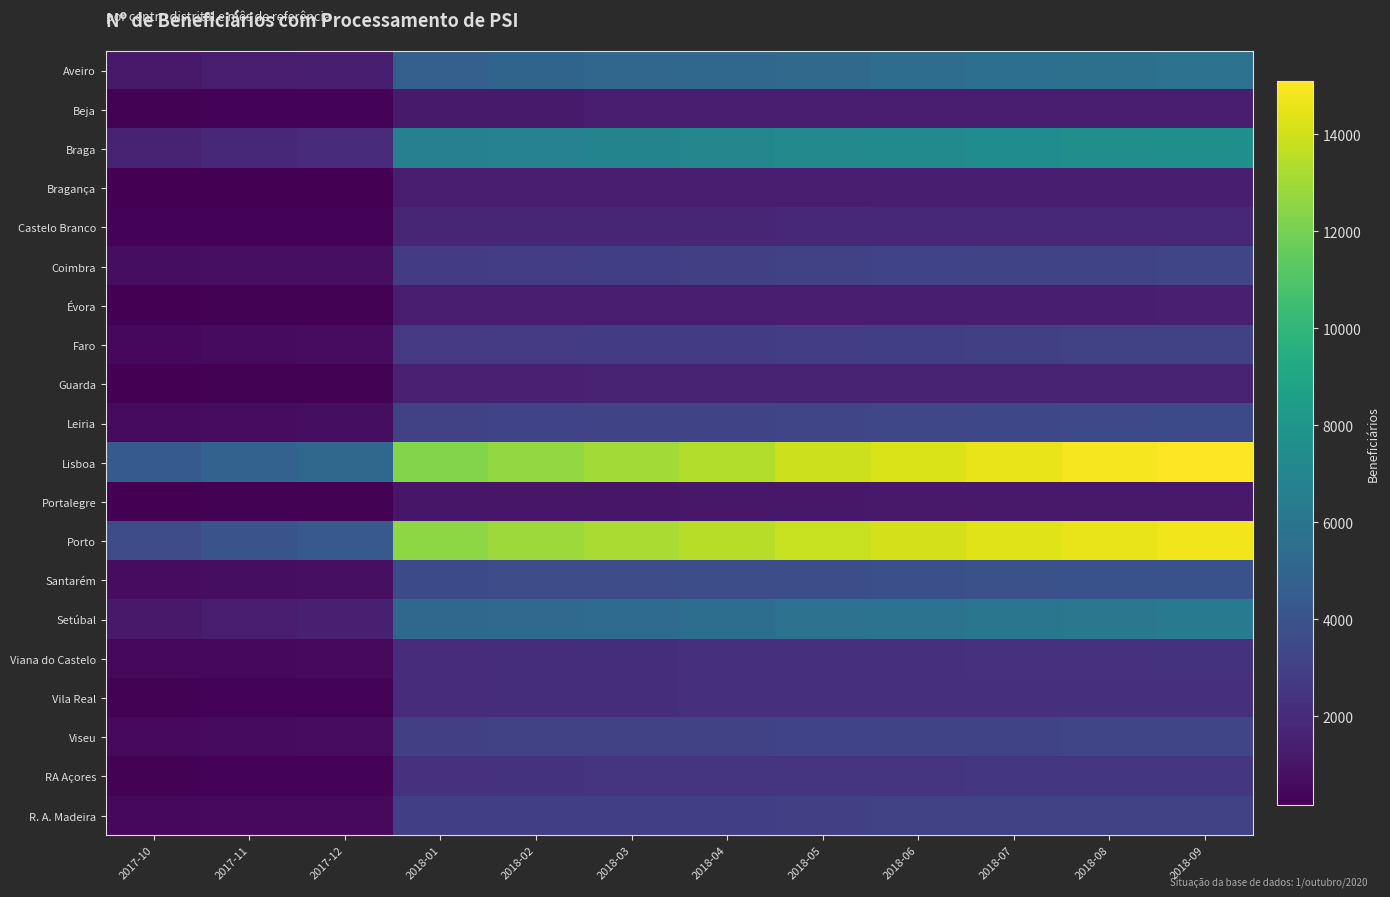

What is the difference between the highest and lowest values at 2018-09?

13904